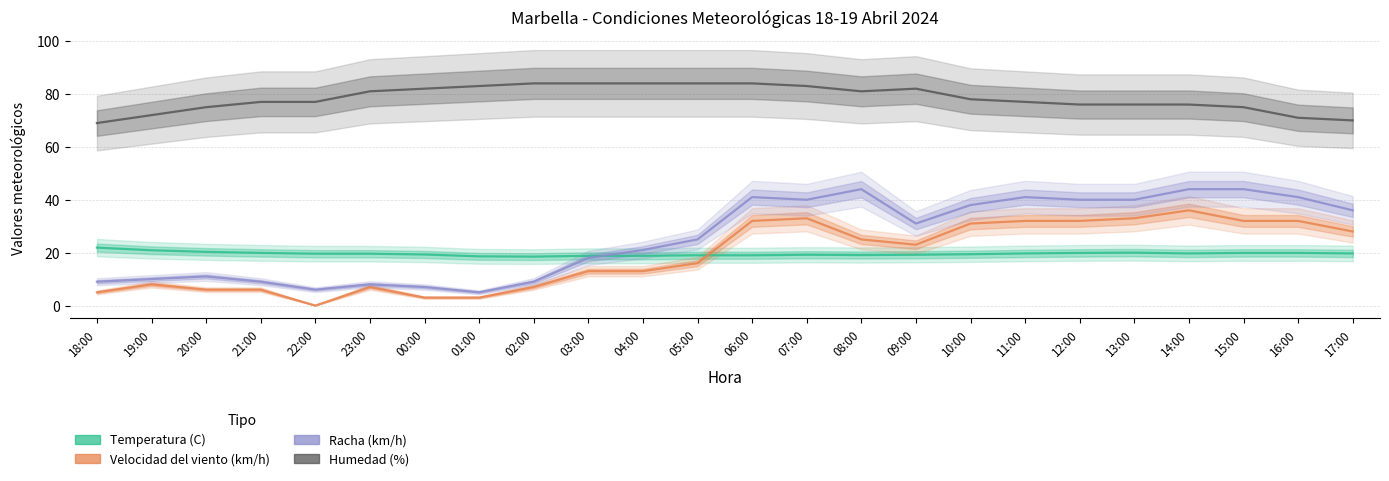

In Racha (km/h), how many points are higher than both neighbors (excluding endpoints)?

5